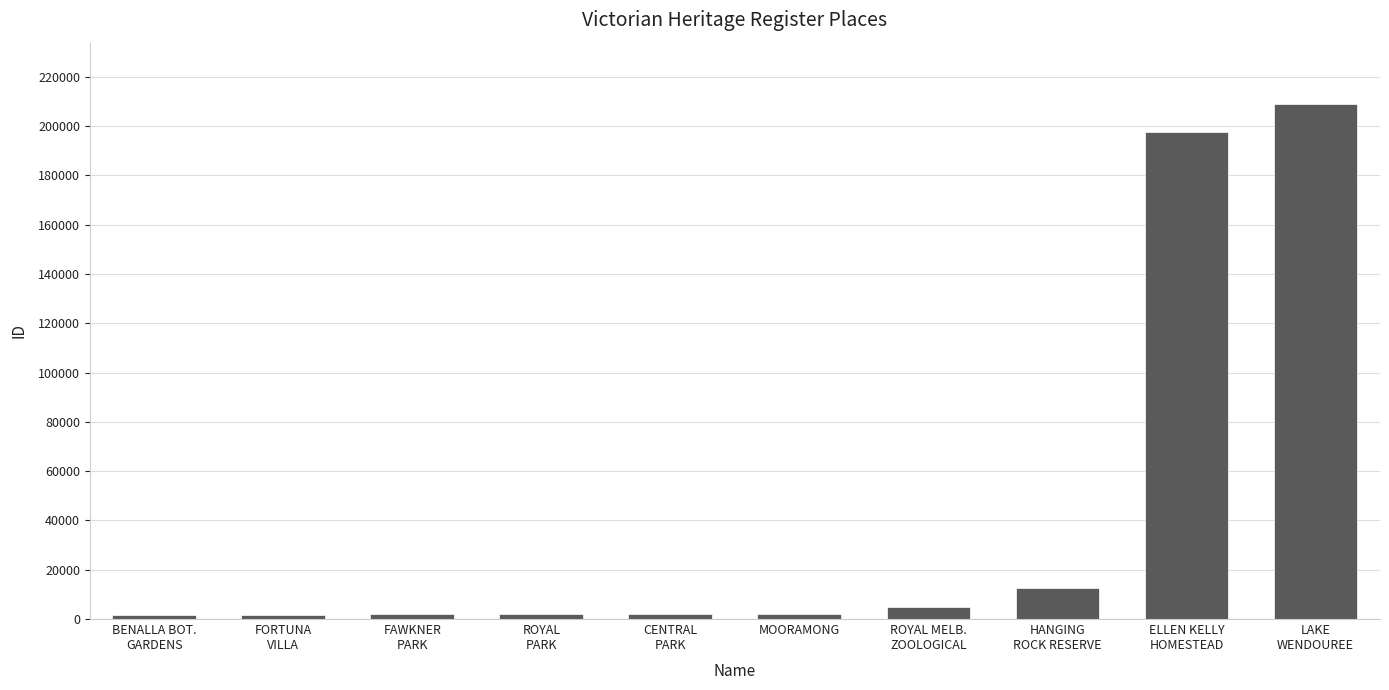

What is the sum of all values?

435368